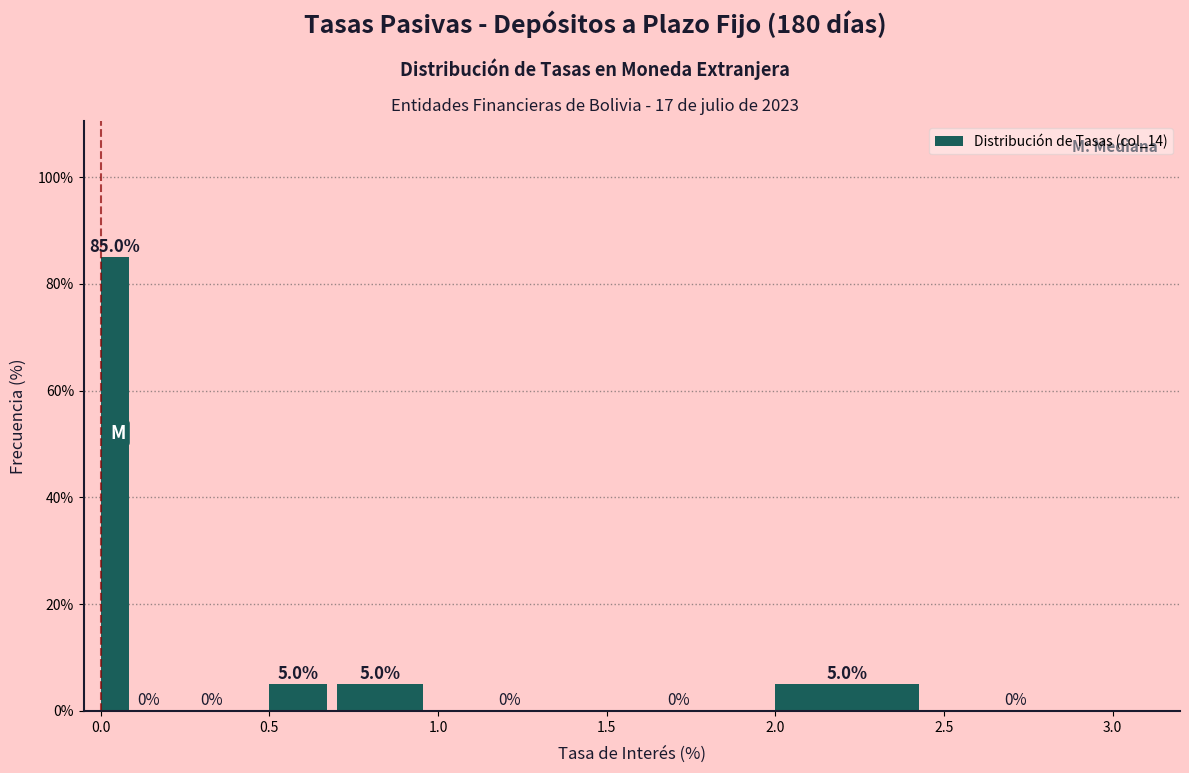

Read against the x-axis, roughly where is the centre of the tallest bar?

0.05